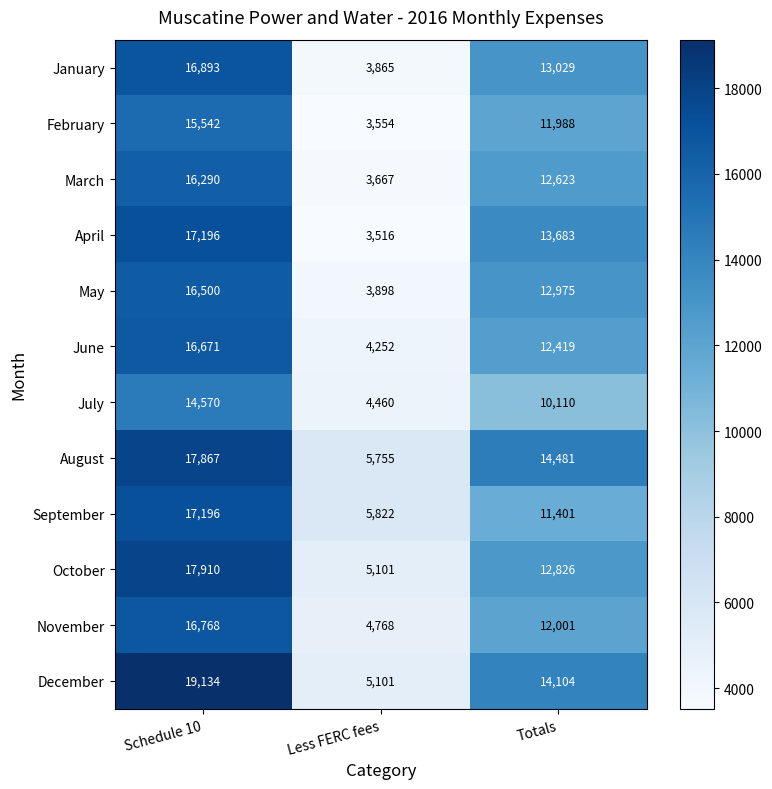

Between Schedule 10 and Totals, which series saw the biggest shift?

September